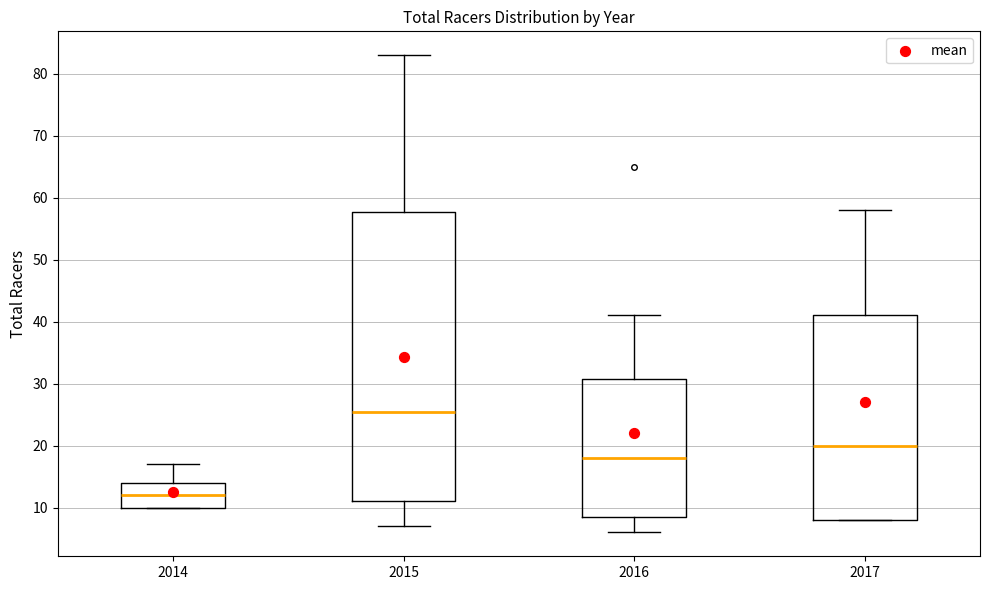

Which box has the lowest median line?

2014